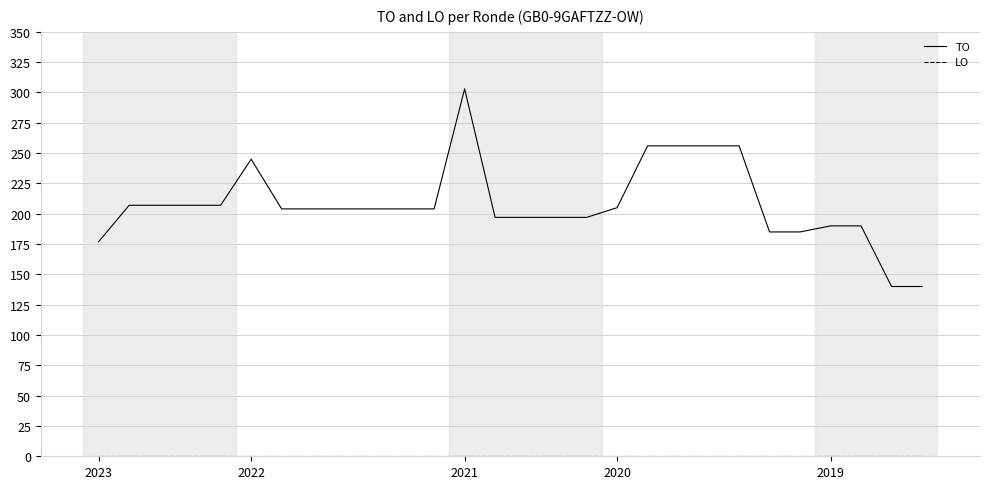

Which series has the largest total across all categories?

TO